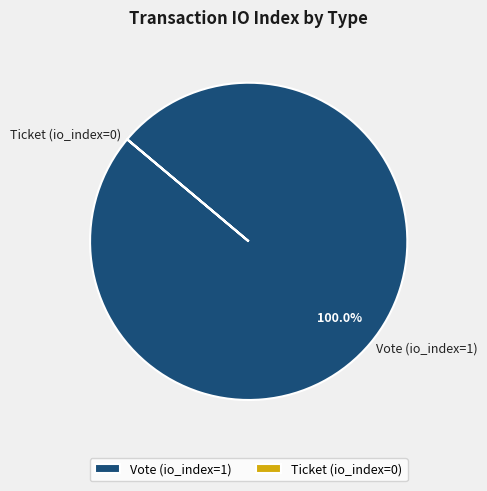

To the nearest percent, what percentage of the pie is Vote (io_index=1)?

100%